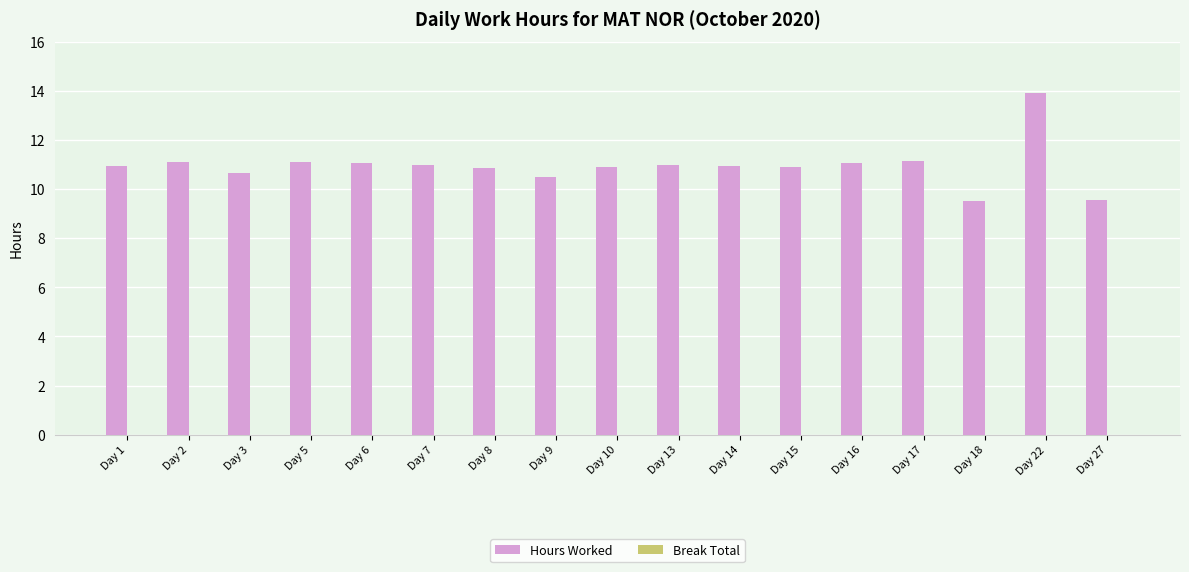

Is it true that the value at Day 13 is 11.0?

True